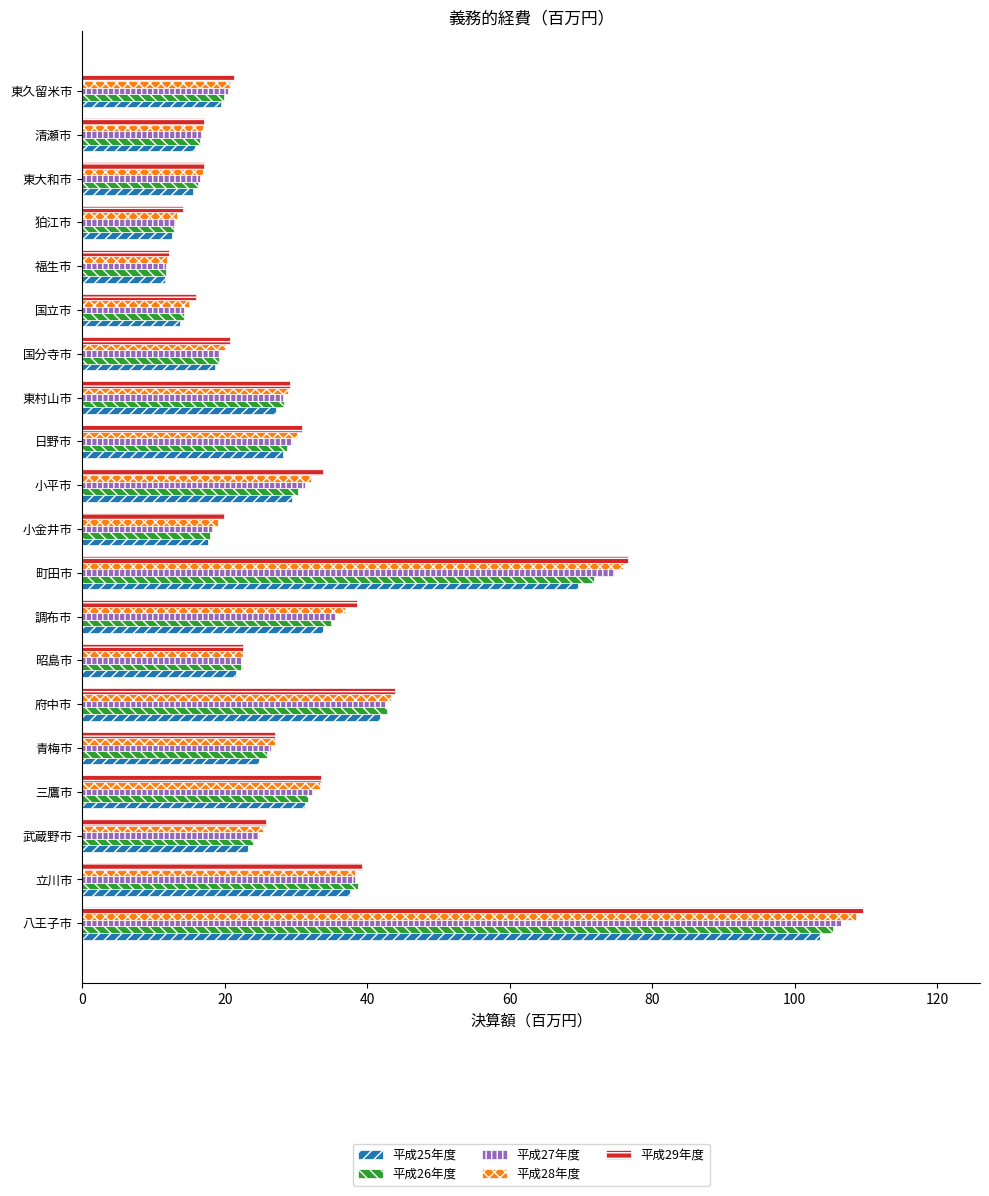

What is the average value of the 平成27年度 series?

31.1